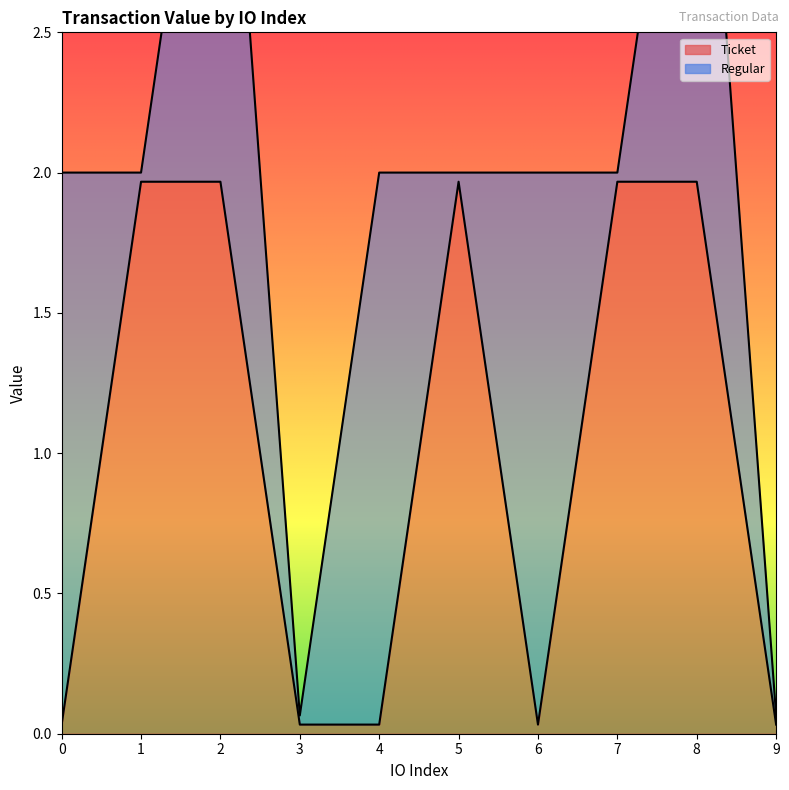

List the labels in order of value, smallest first.

0, 3, 4, 6, 9, 1, 2, 5, 7, 8